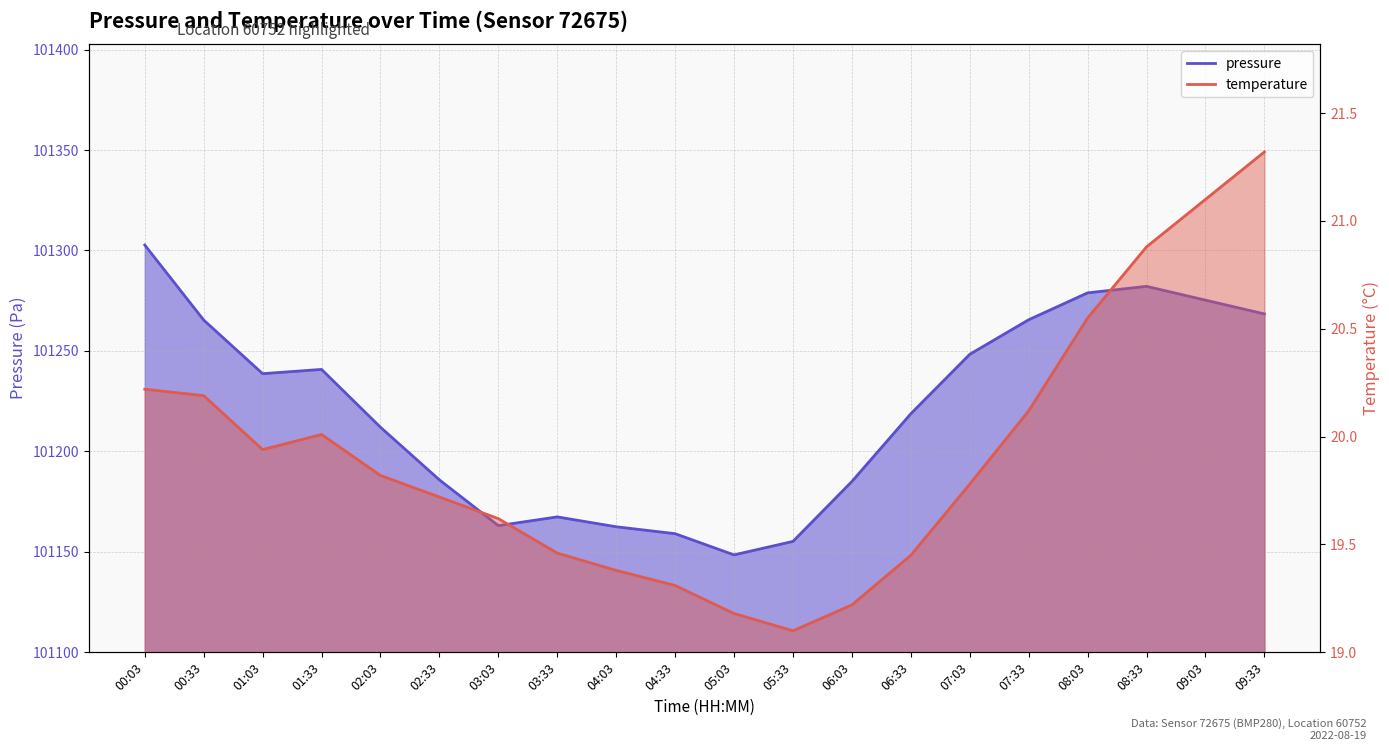

The value of pressure at 05:03 is 101148.5. True or false?

True